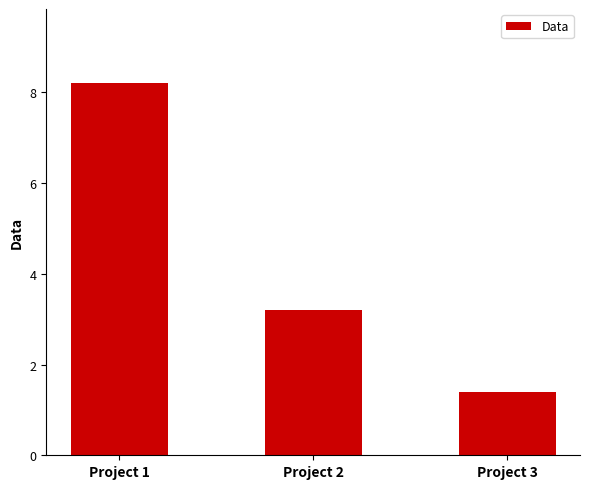

What is the approximate value at Project 1?

8.2